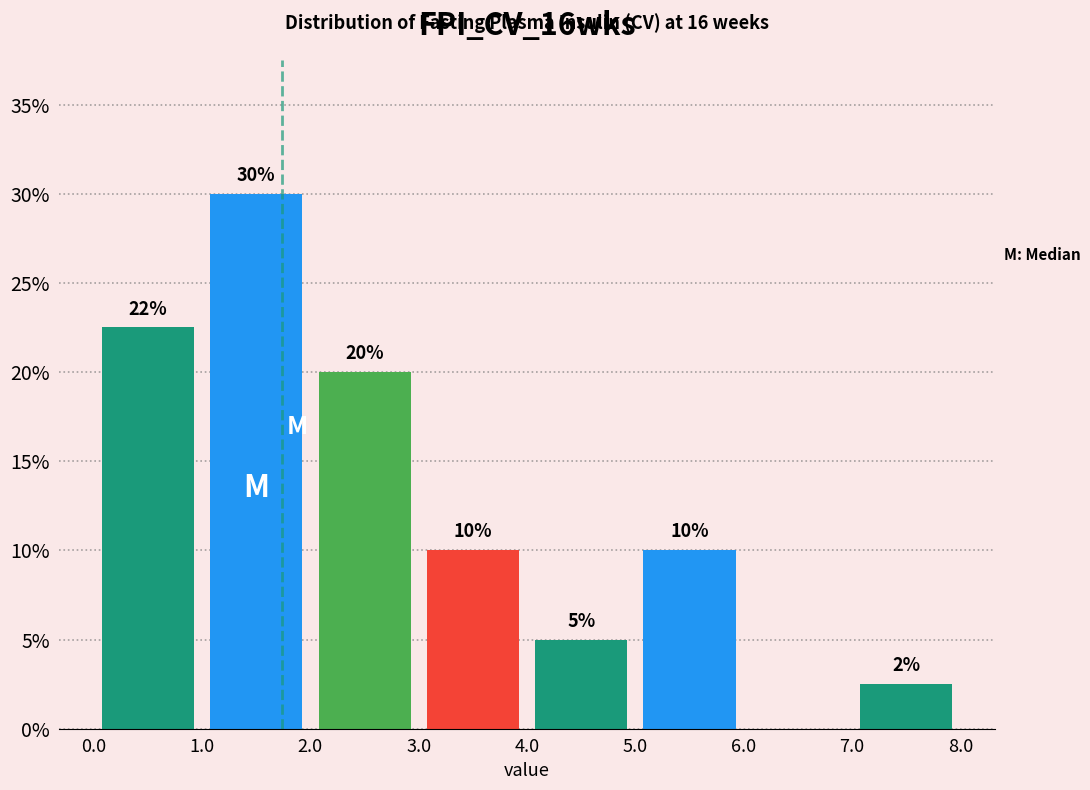

Over which range of the x-axis is the bar tallest?

1.0 to 2.0